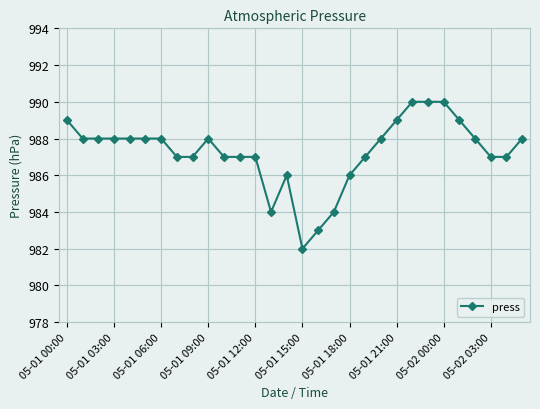

Reading left to right, transcribe all the data shown in this chart.

989	988	988	988	988	988	988	987	987	988	987	987	987	984	986	982	983	984	986	987	988	989	990	990	990	989	988	987	987	988